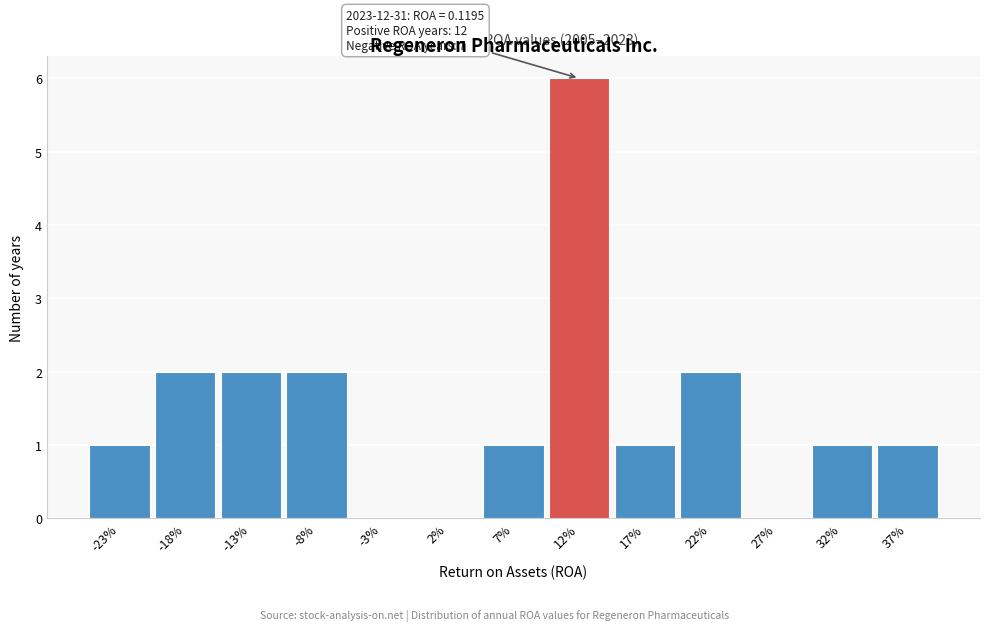

Reading left to right, what are all the values shown in this chart?

-23%=1	-18%=2	-13%=2	-8%=2	-3%=0	2%=0	7%=1	12%=6	17%=1	22%=2	27%=0	32%=1	37%=1